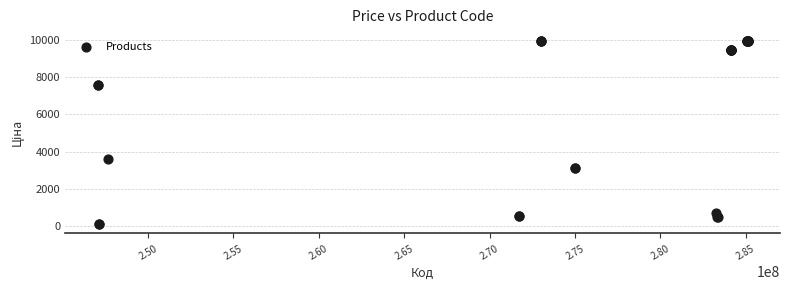

What Y value in the scatter plot is closest to 5010?

3622.2